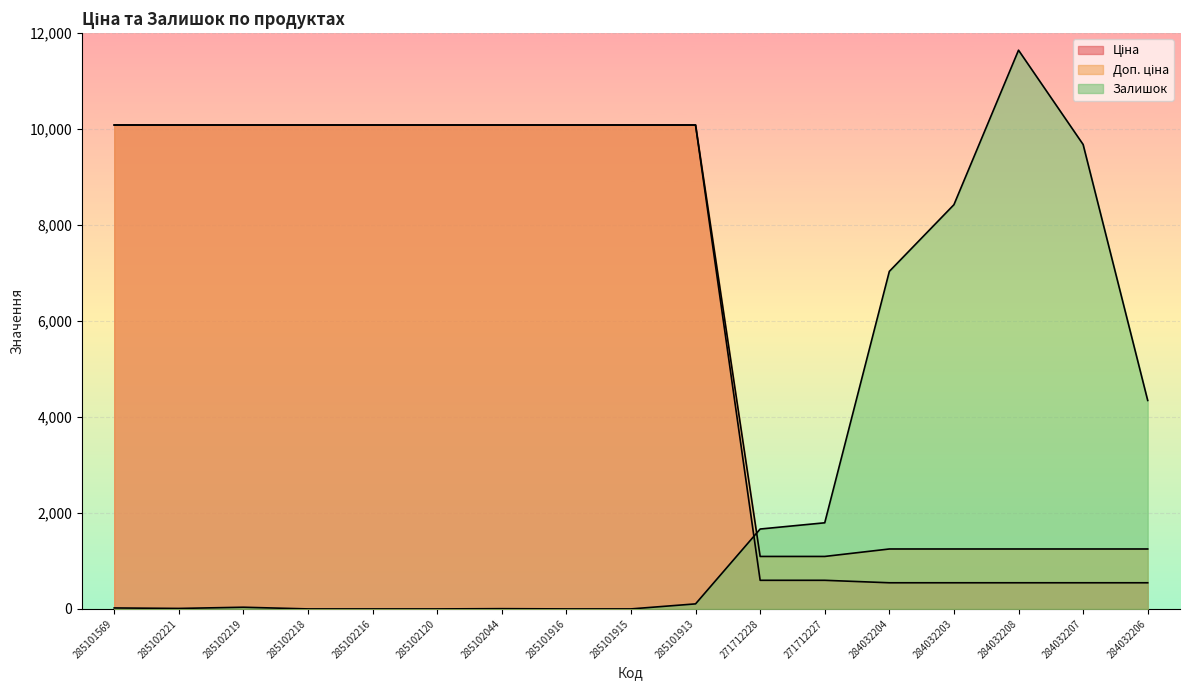

At how many categories does at least one series exceed 1023?

17